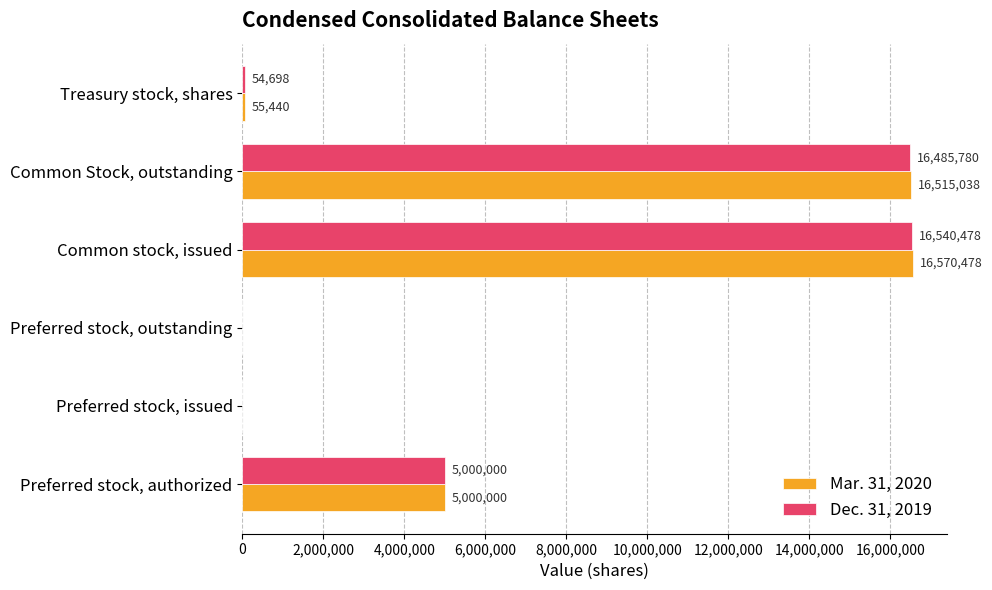

Which series has the largest total across all categories?

Mar. 31, 2020